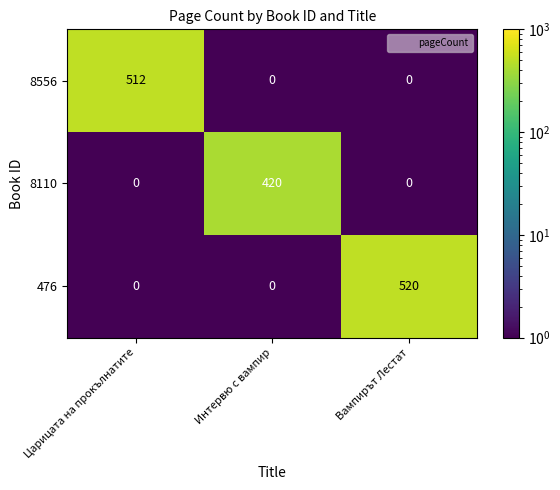

True or false: 476 has a value of 520 at Вампирът Лестат.

True